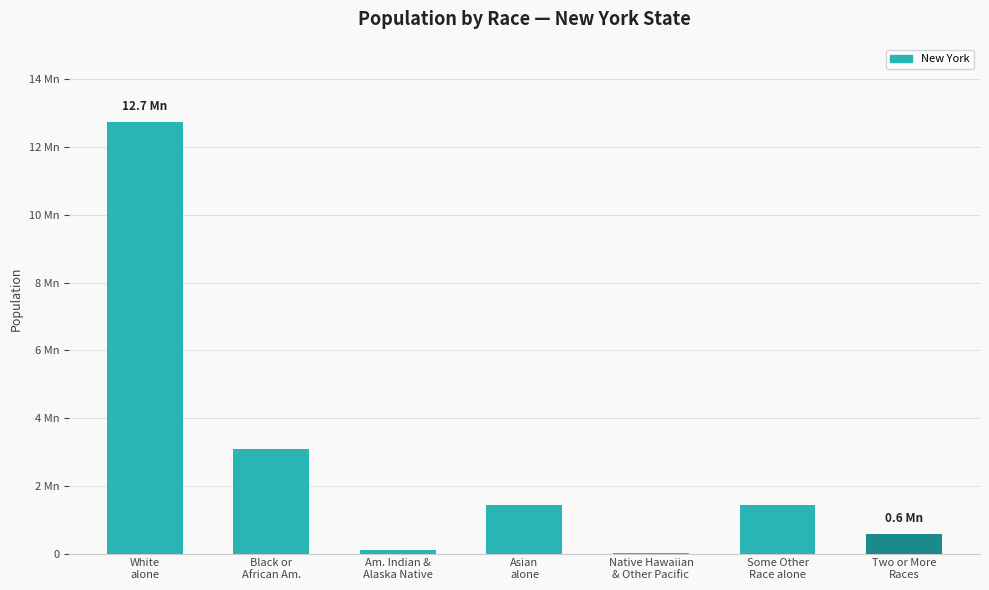

True or false: the data shows 3073800 at Black or
African Am..

True